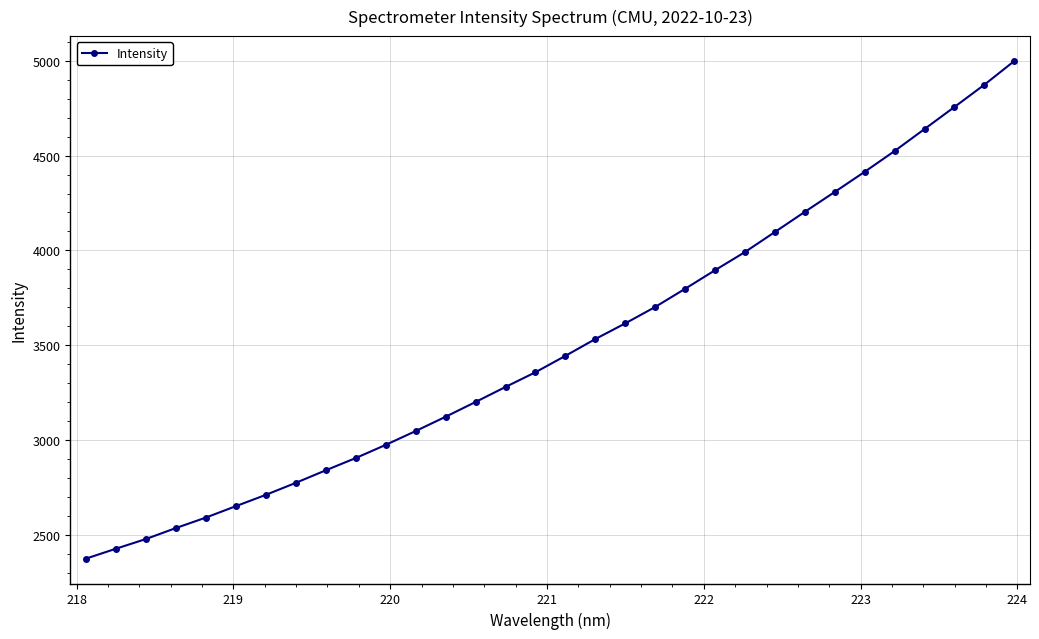

True or false: the data has more than 2 interior local peaks.

False